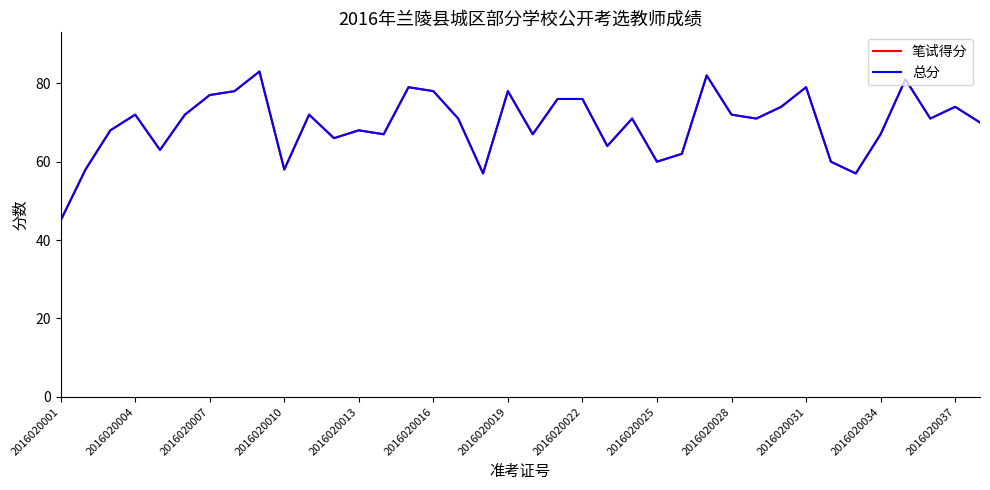

Does the chart have visible grid lines?

No